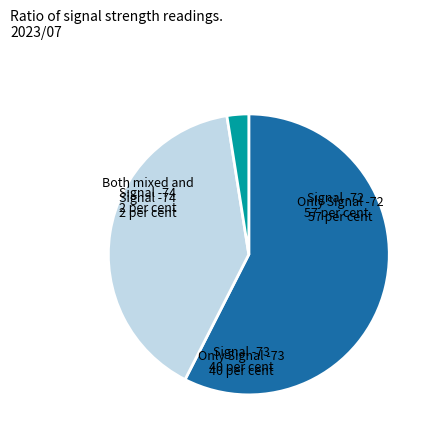

Is there a majority slice in this chart?

Yes